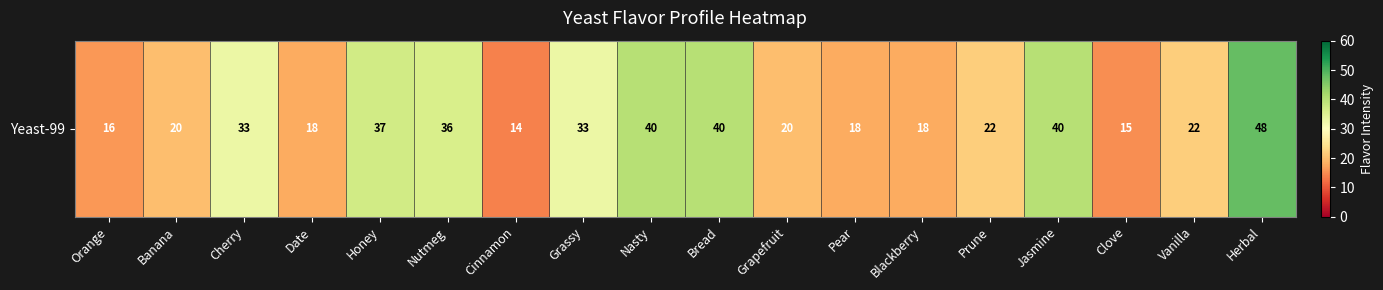

Is it true that the value at Pear is 18?

True